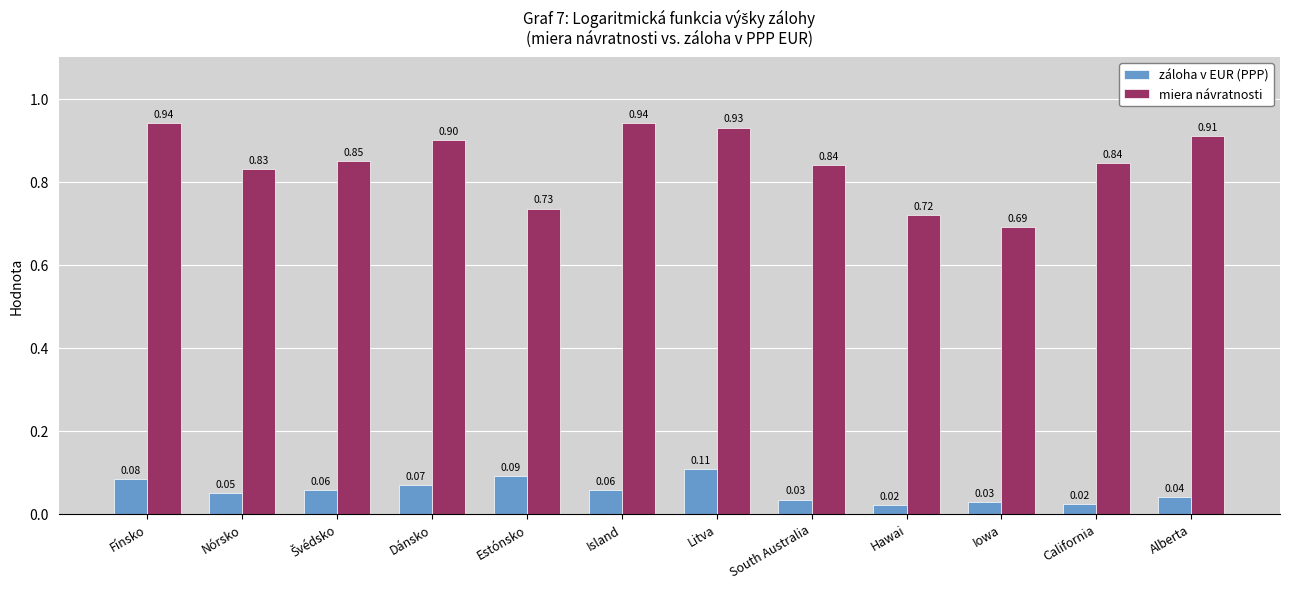

Rank the series at Litva from lowest to highest value.

záloha v EUR (PPP), miera návratnosti